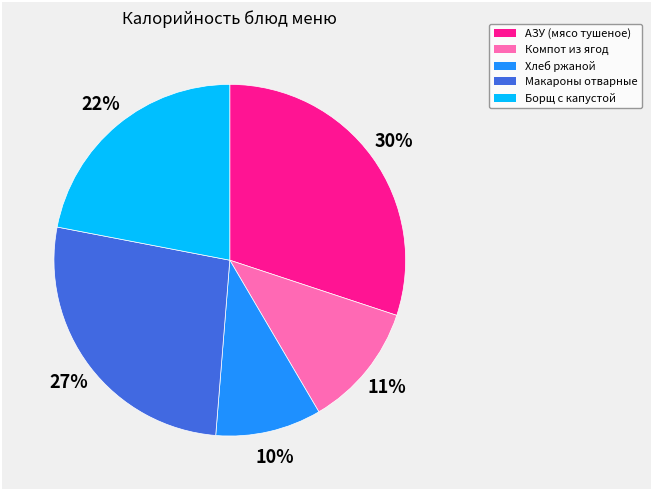

Is there a majority slice in this chart?

No